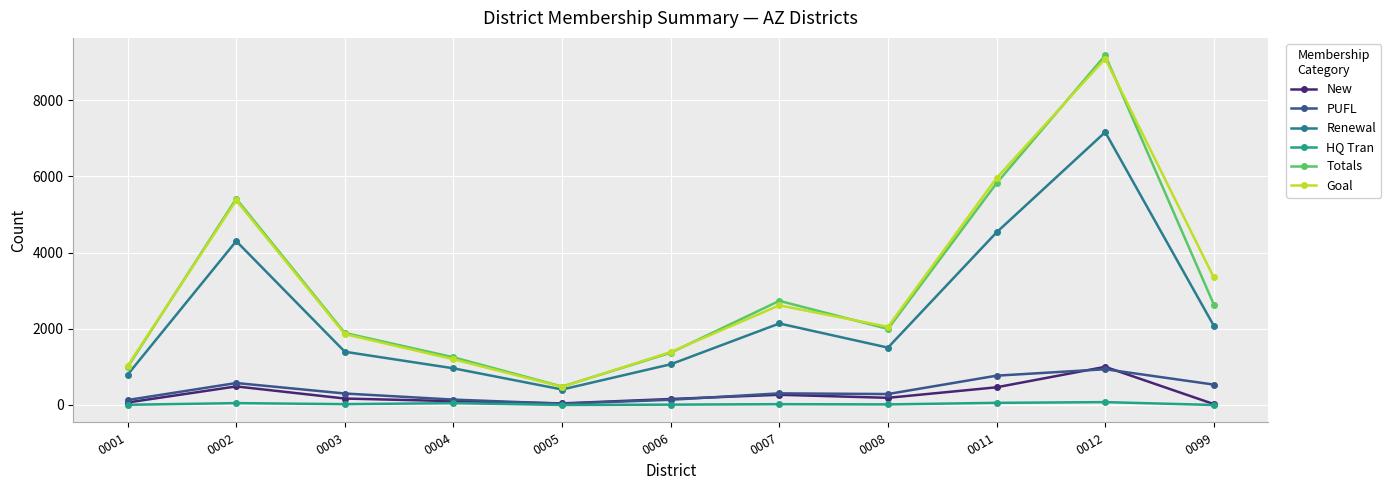

What is the sum of all Goal values?

34367